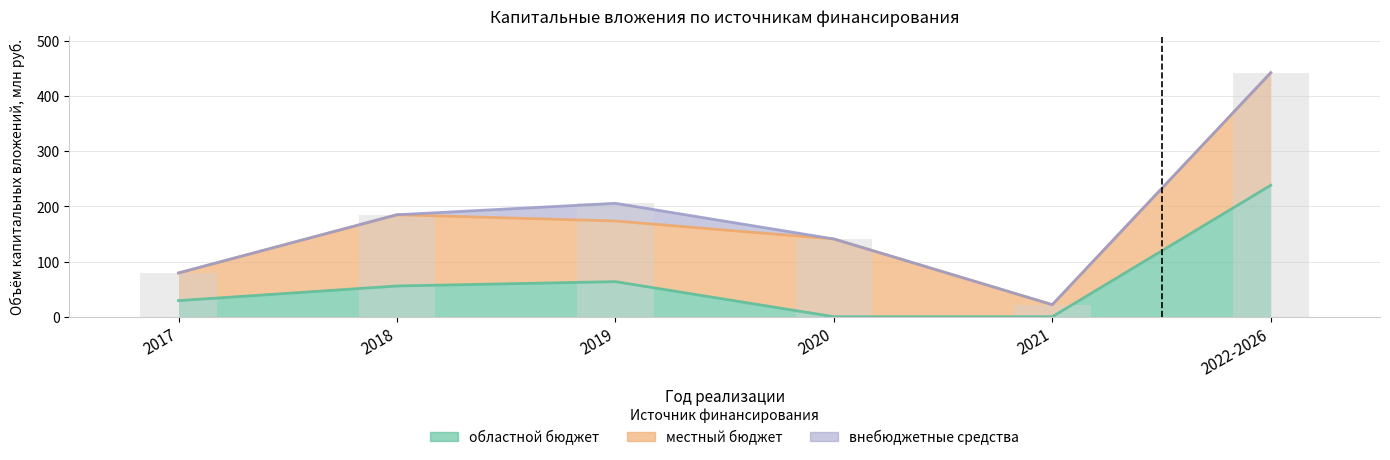

What is the difference between the maximum and second lowest values in the областной бюджет series?

238.2